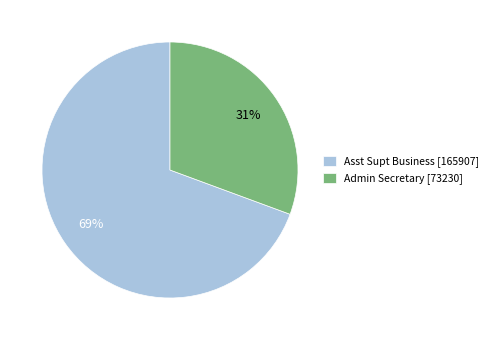

How many segments does this pie chart have?

2